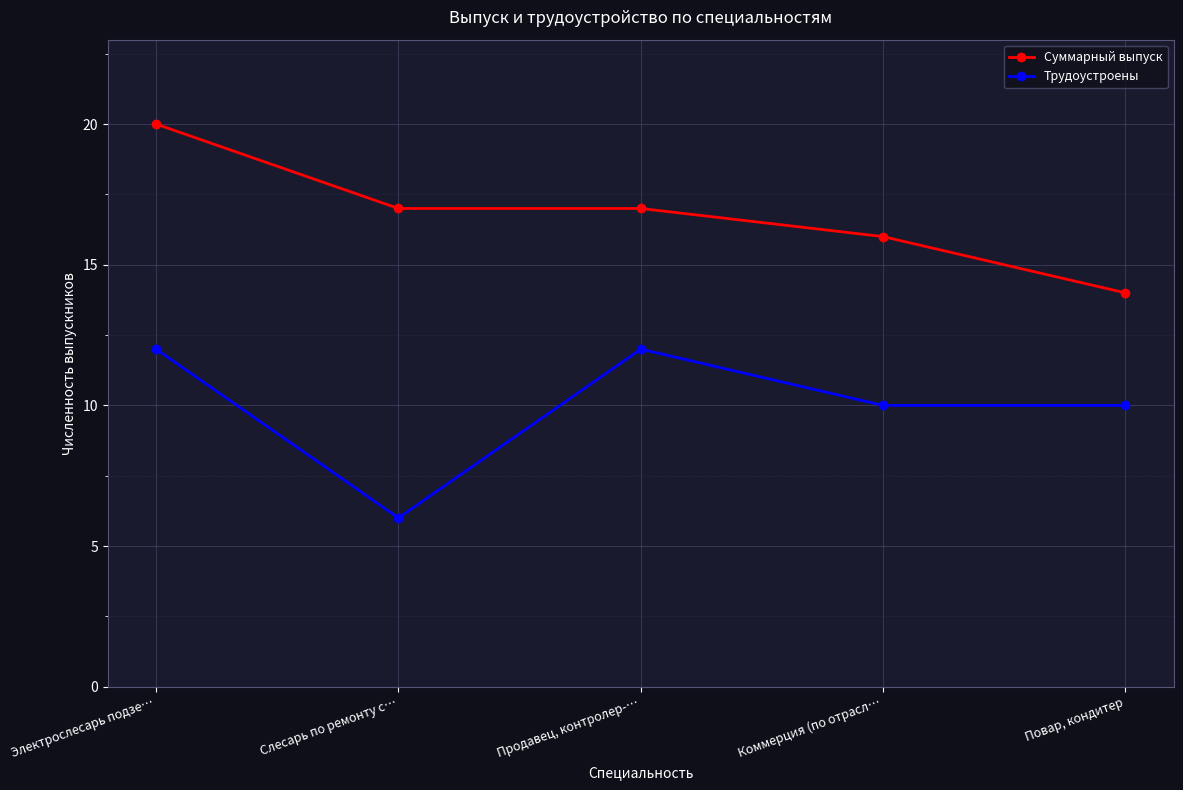

True or false: Трудоустроены and Суммарный выпуск intersect in this chart.

False